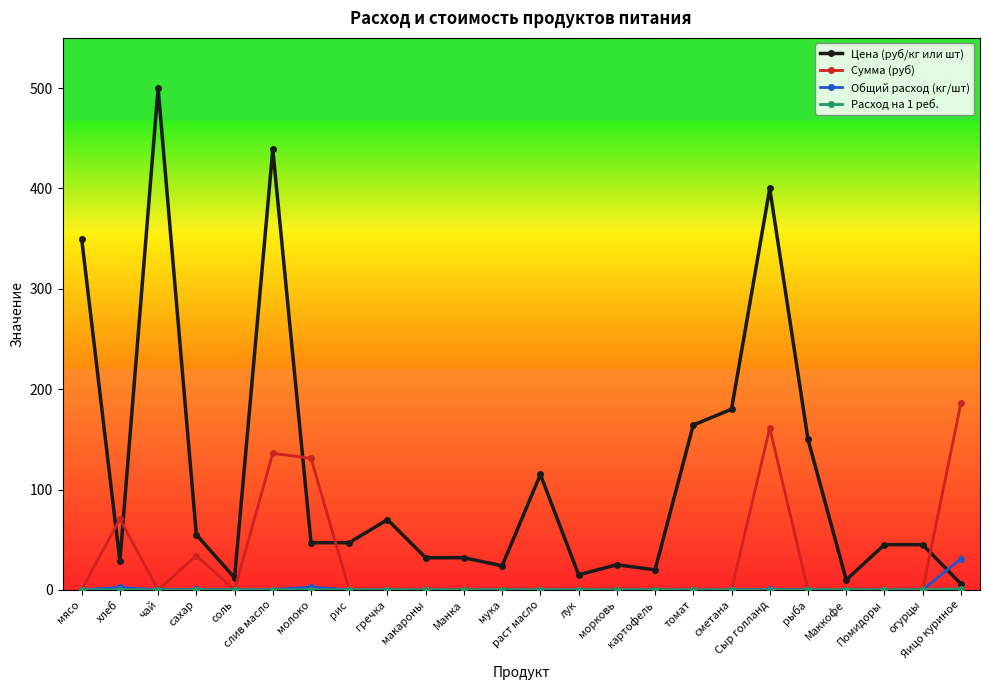

True or false: Цена (руб/кг или шт) has a value of 200.0 at мясо.

False